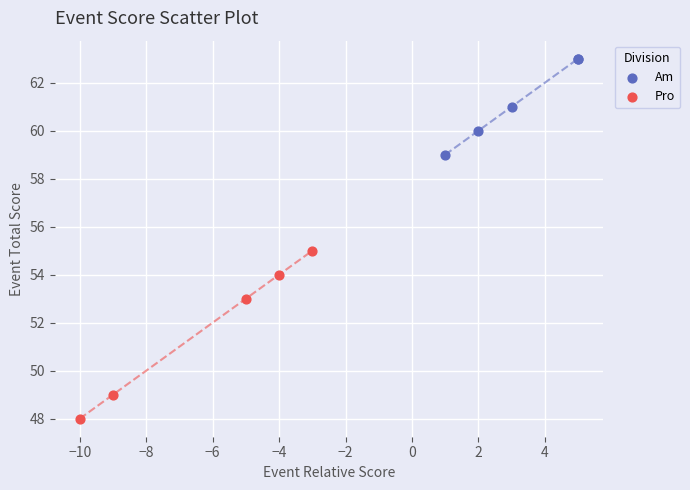

What are all the series names shown in the legend?

Am, Pro